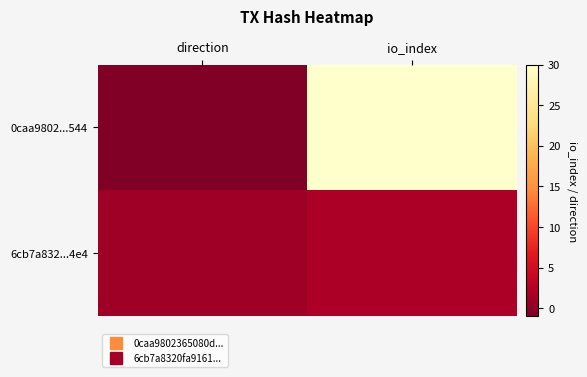

Reading right to left, what are all the values shown in this chart?

0caa9802...544: io_index=30	direction=-1
6cb7a832...4e4: io_index=2	direction=1